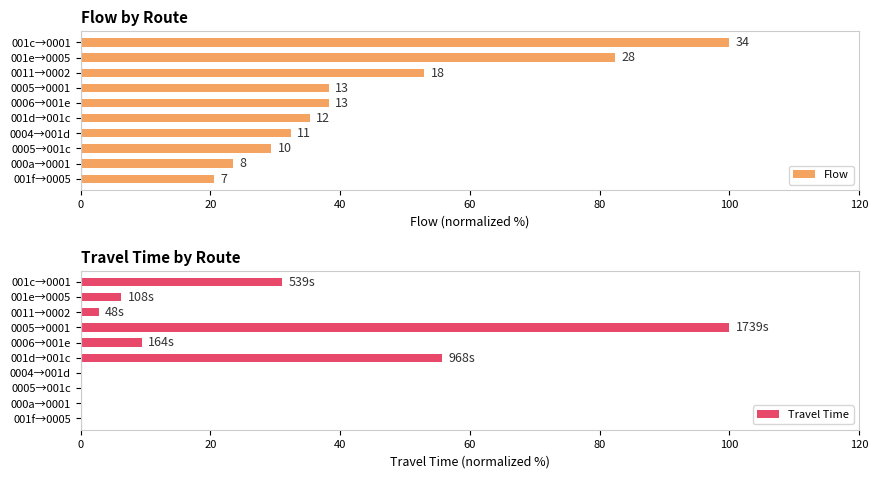

Does the chart contain stacked bars?

No